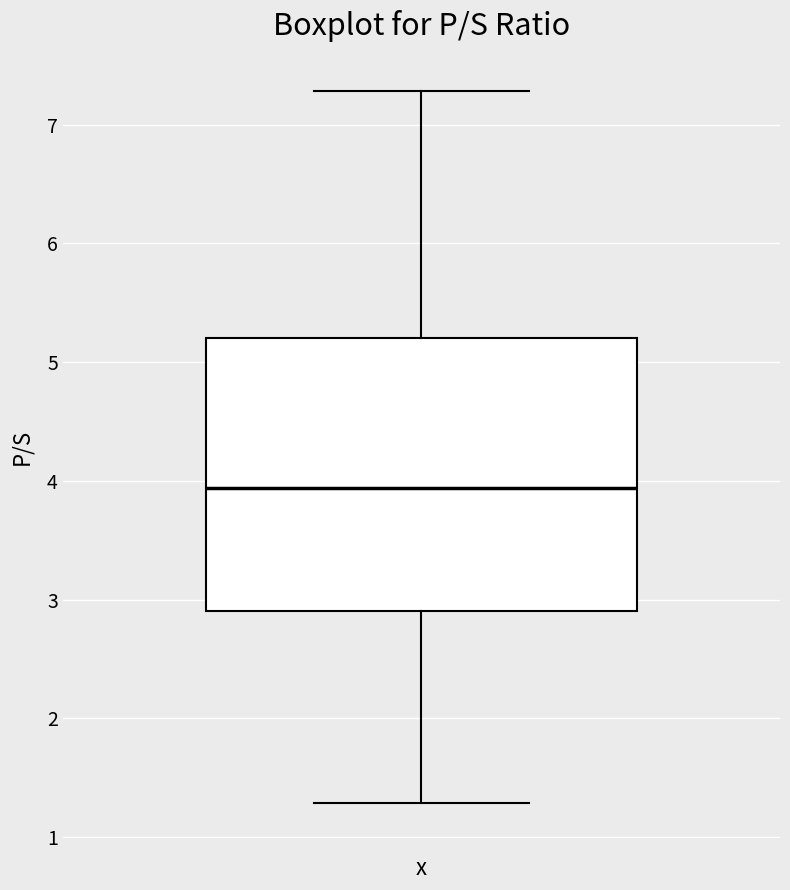

Where is the lower edge of the box on the y-axis? The values are not printed on the chart, so give them approximately, as read against the axis.

2.9